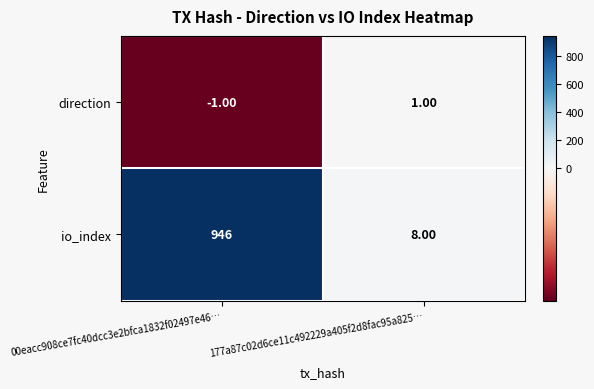

Rank the series by their maximum value, from lowest to highest.

direction, io_index